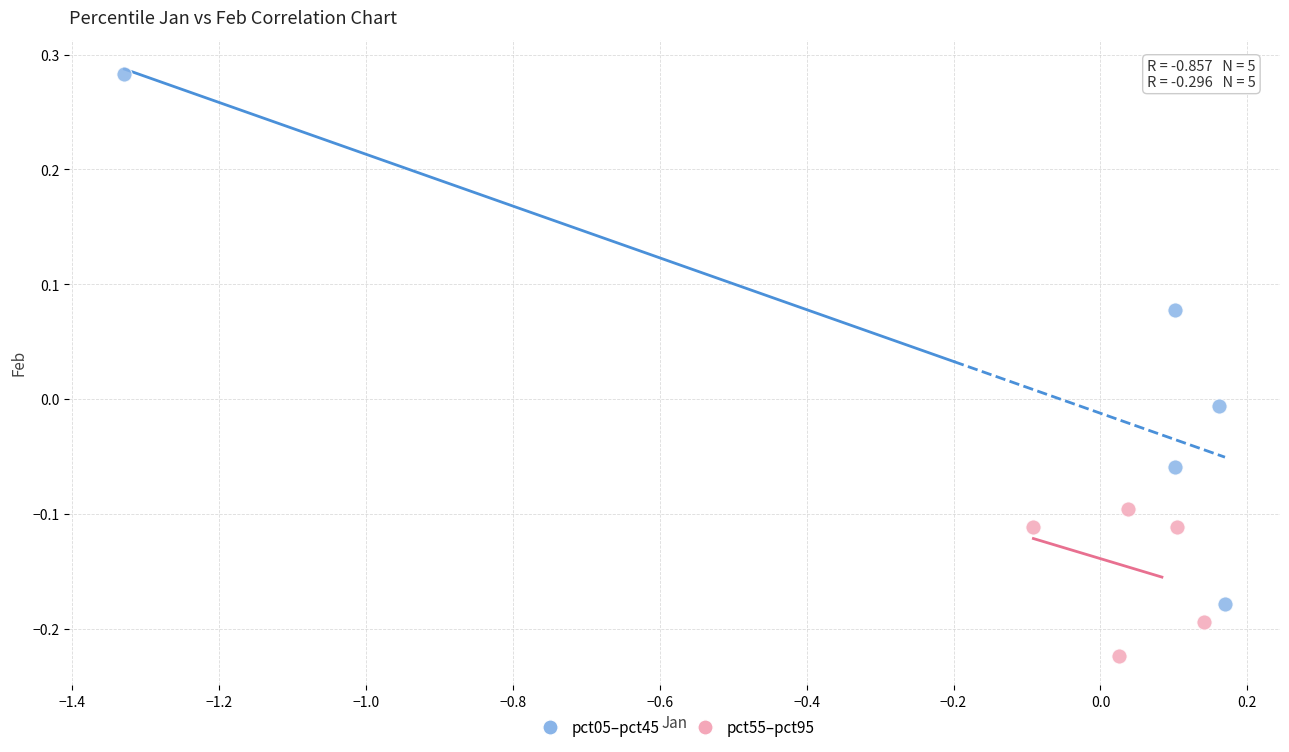

Which series reaches the minimum Y coordinate?

pct55–pct95